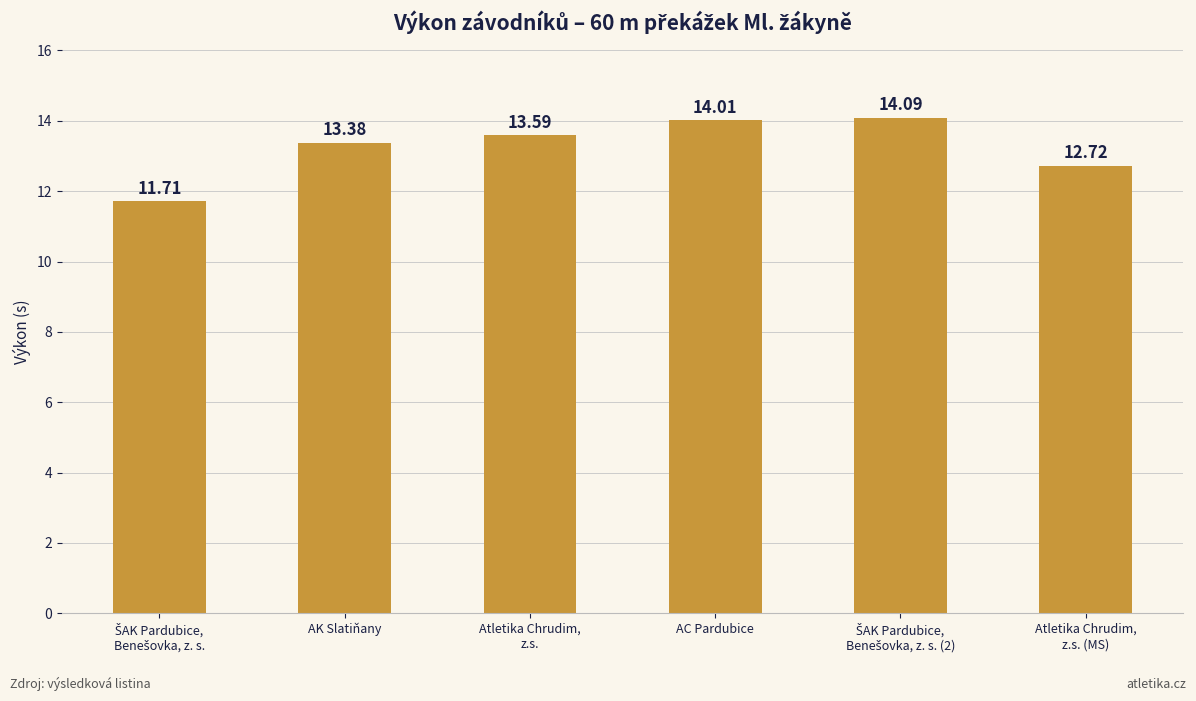

What is the sum of all values?

79.5